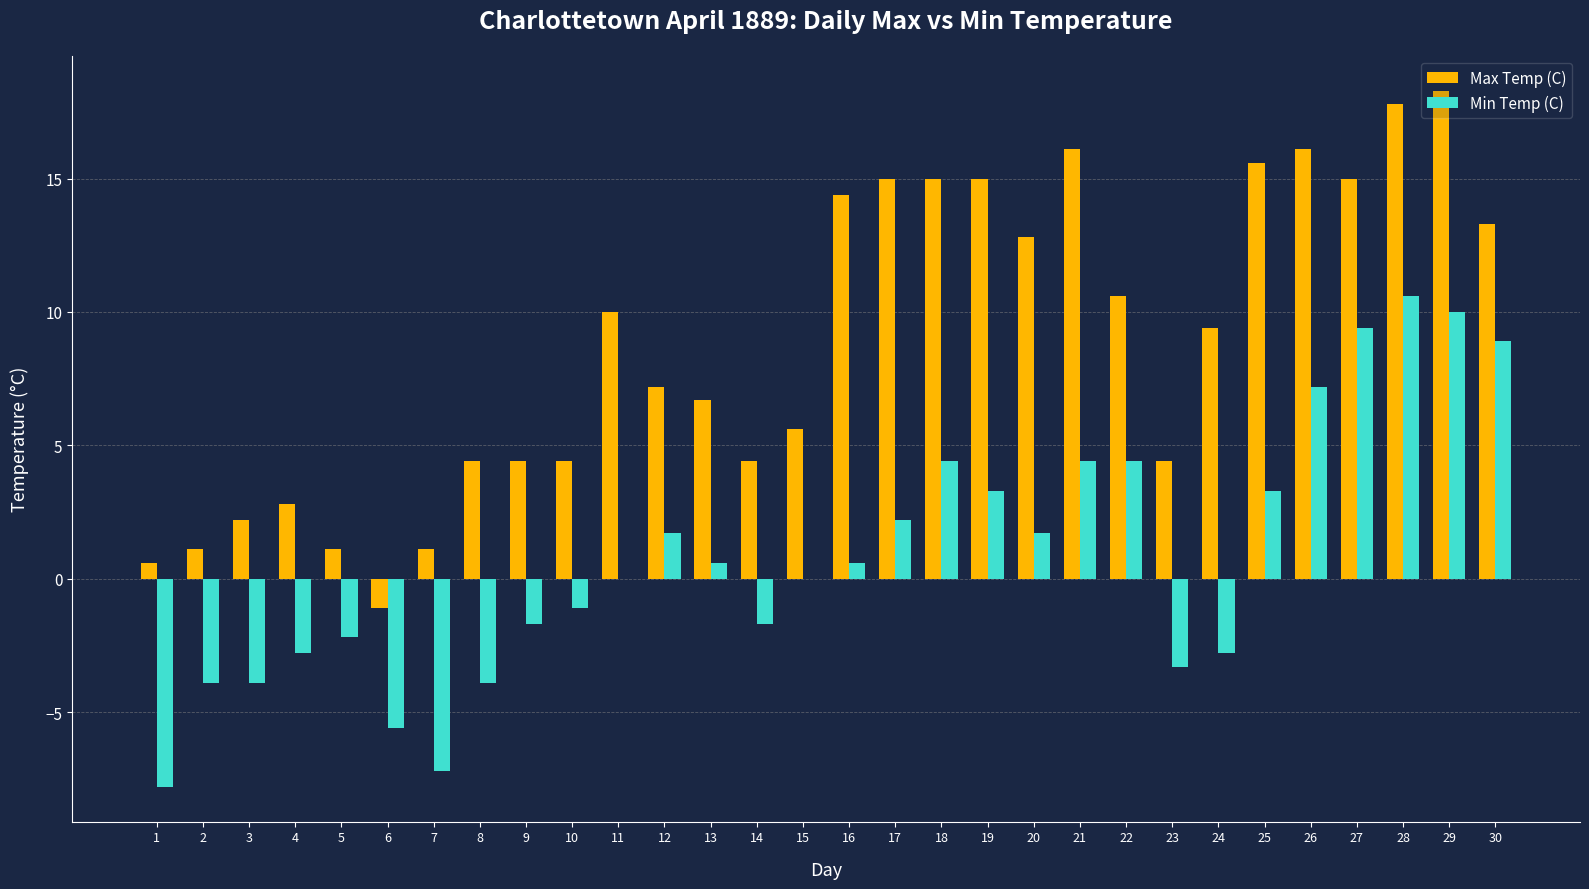

Which series has the widest spread of values?

Max Temp (C)